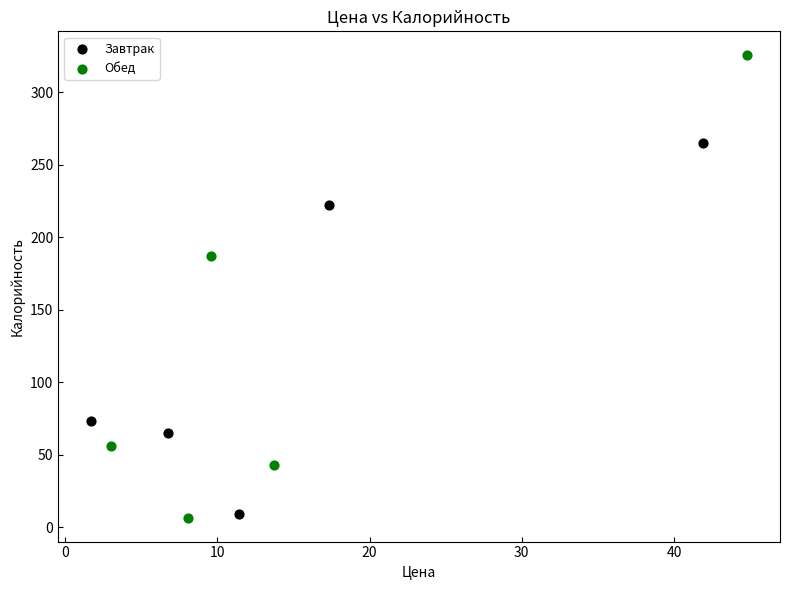

Which series contains the highest Y value?

Обед